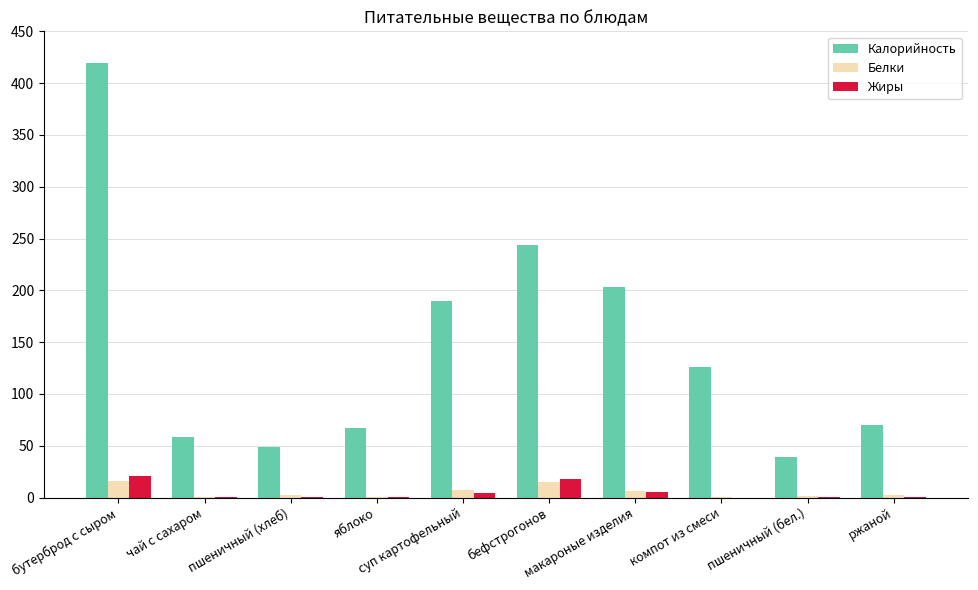

How many groups of bars are there?

10